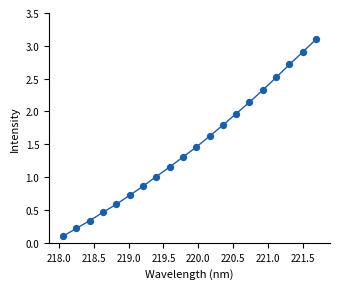

What is the range of Y values (max minus min)?

3.0